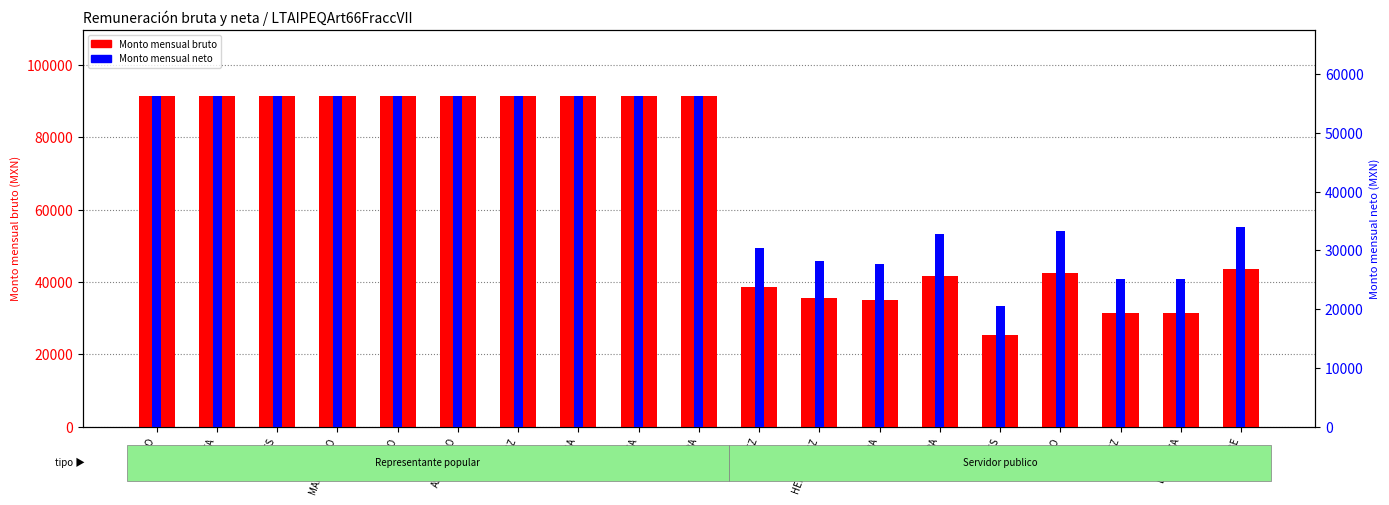

At ESPINOZA, list the series in order from largest to smallest.

Monto mensual bruto, Monto mensual neto